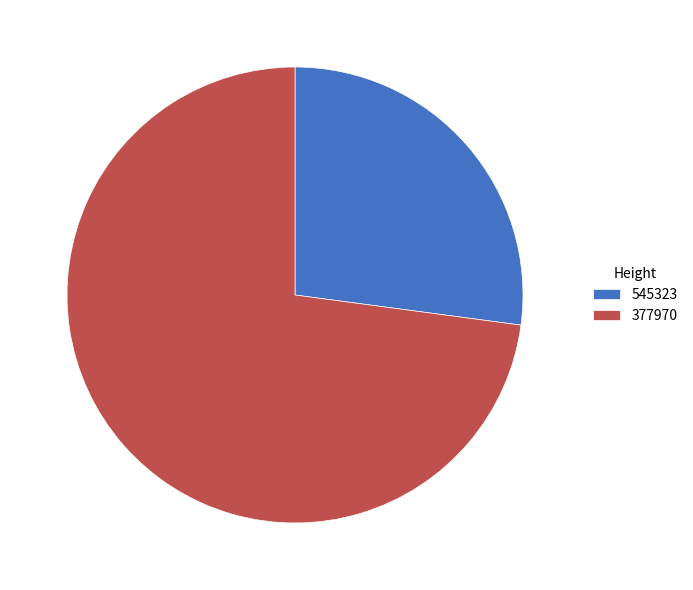

Is the sum of 377970 and 545323 greater than half?

Yes